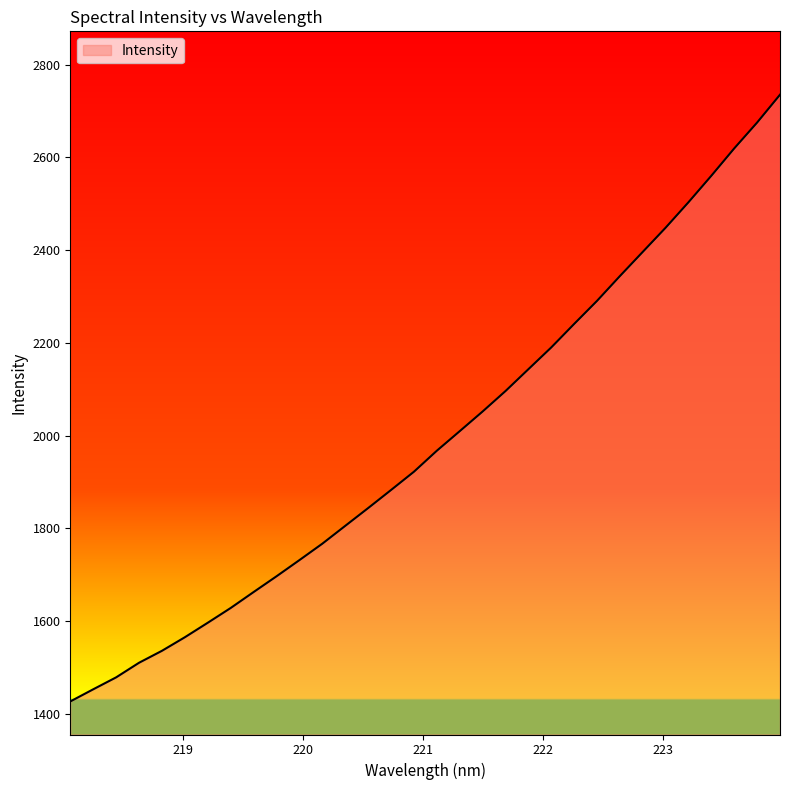

What is the minimum value shown in the chart?

1426.1